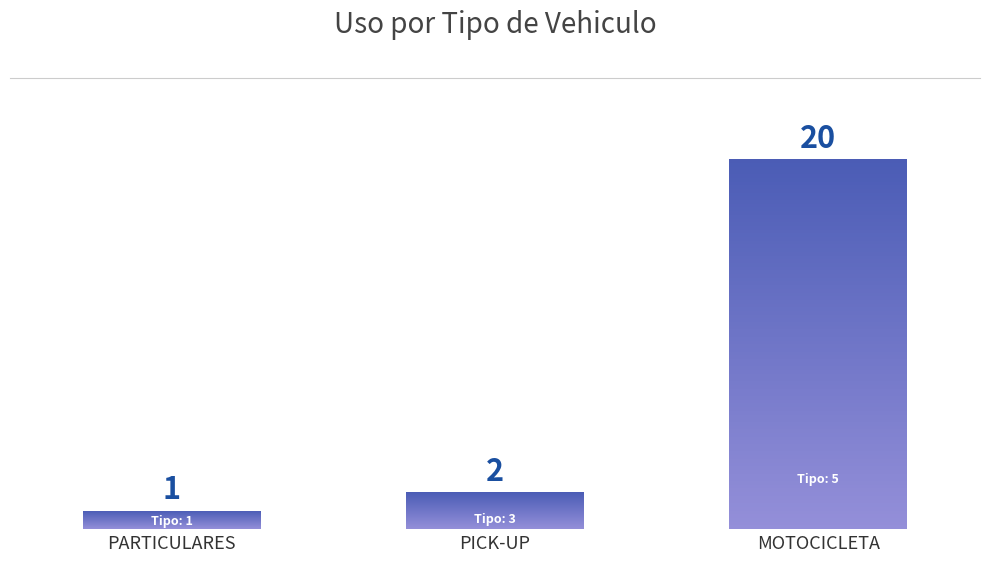

Which has a higher value, PARTICULARES or MOTOCICLETA?

MOTOCICLETA